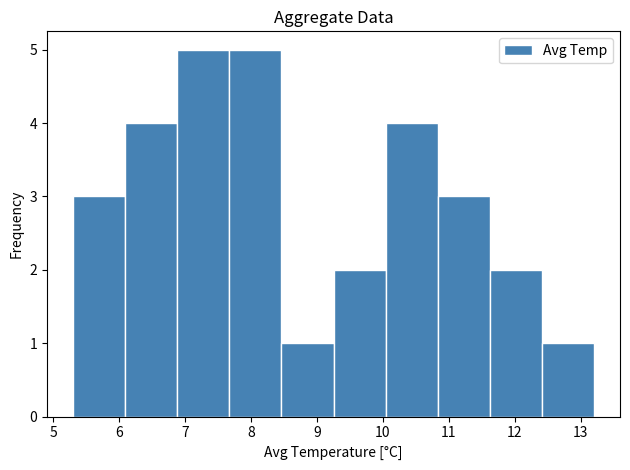

Reading left to right, transcribe this chart: for each bar, give the range it covers on the x-axis and its height. Neither the bar edges nor the heights are printed on the chart, so give them approximately, as read against the axes.

5.30 to 6.09: 3
6.09 to 6.88: 4
6.88 to 7.67: 5
7.67 to 8.46: 5
8.46 to 9.25: 1
9.25 to 10.04: 2
10.04 to 10.83: 4
10.83 to 11.62: 3
11.62 to 12.41: 2
12.41 to 13.20: 1